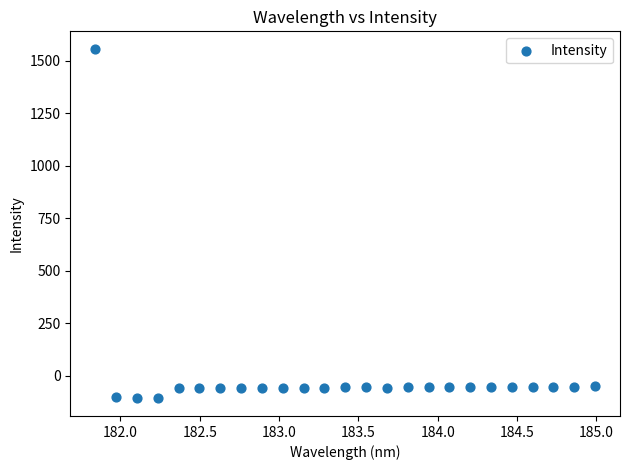

What is the range of X values (max minus min)?

3.1